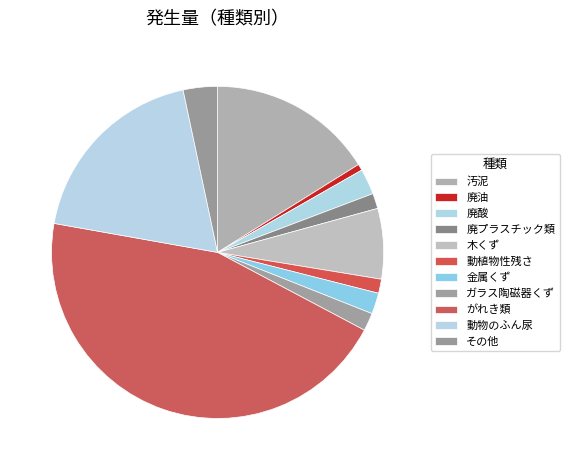

What is the change in value from 動植物性残さ to その他?

+2.0